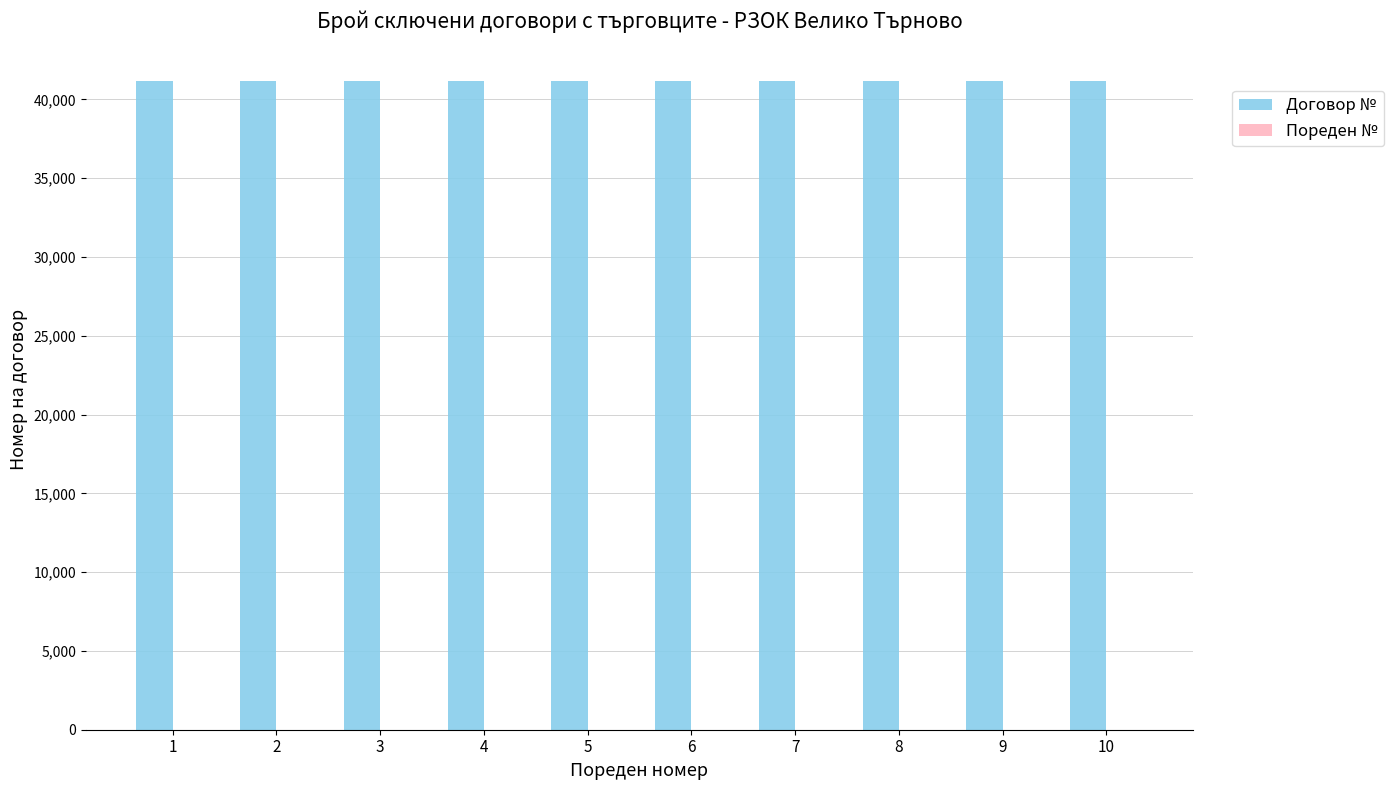

Which series has the largest total across all categories?

Договор №